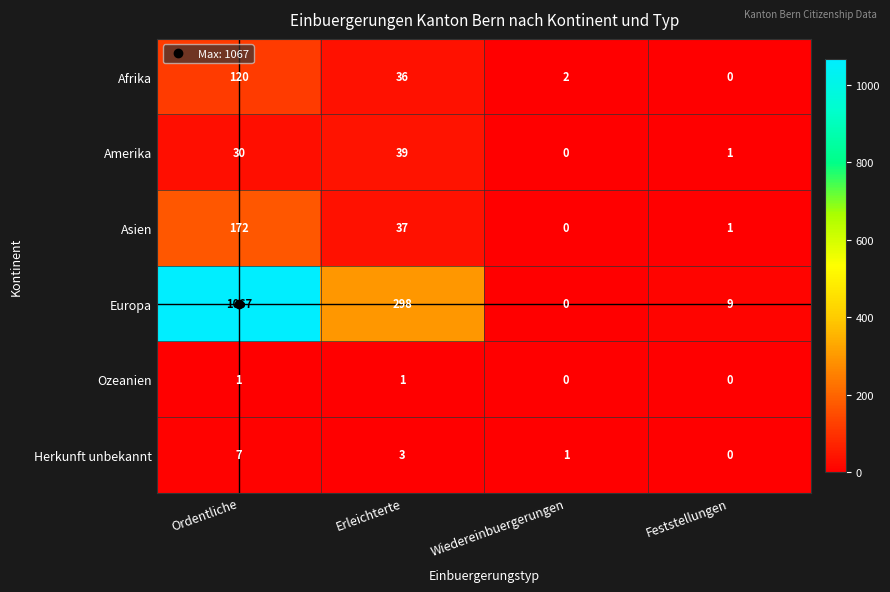

The value of Herkunft unbekannt at Erleichterte is 3. True or false?

True